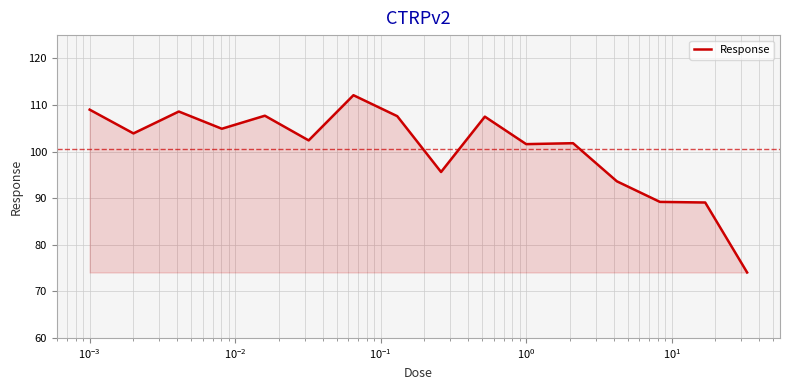

What is the maximum value shown in the chart?

112.1